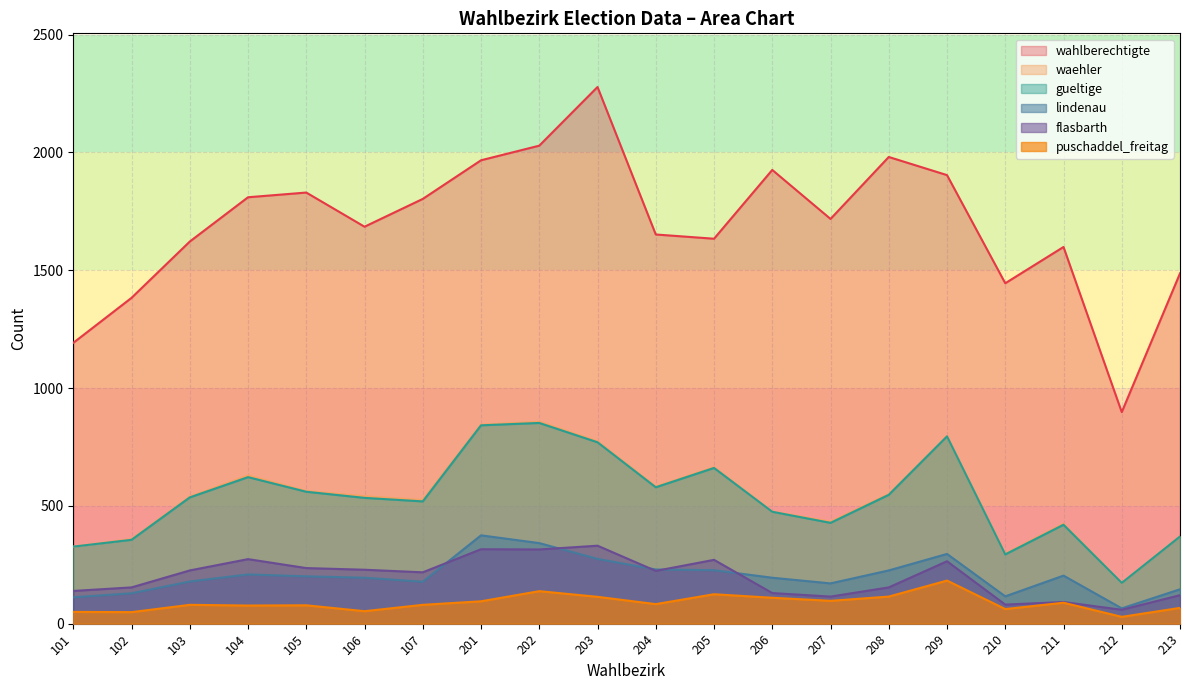

Is the value of lindenau at 205 greater than the value of waehler at 107?

No